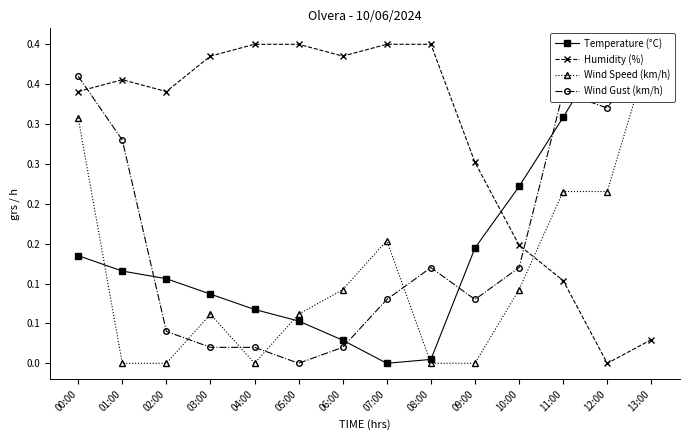

What is the difference between the maximum and minimum values in the Wind Speed (km/h) series?

0.4